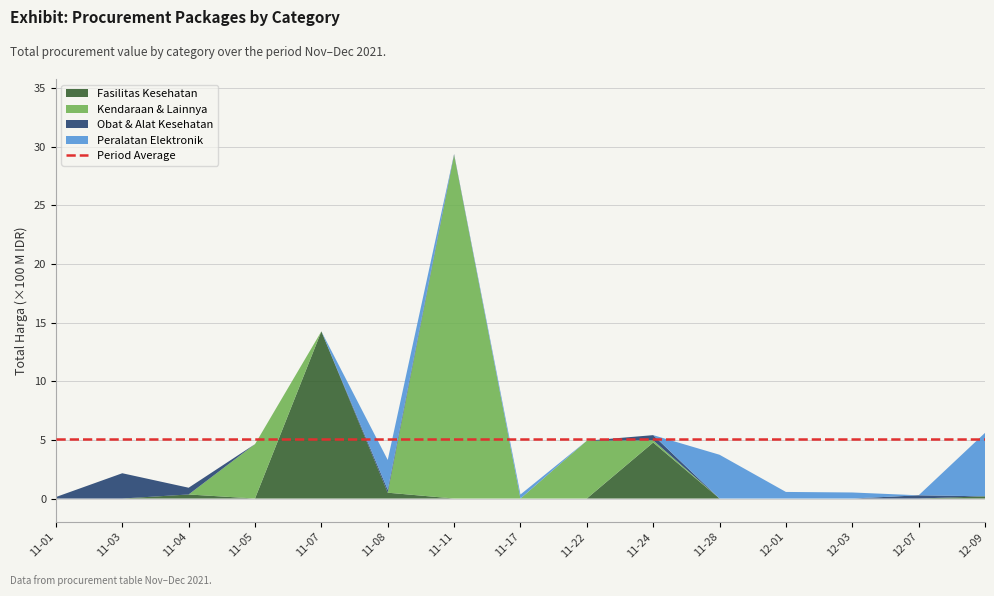

What is the total value across all series at 11-22?

4.9